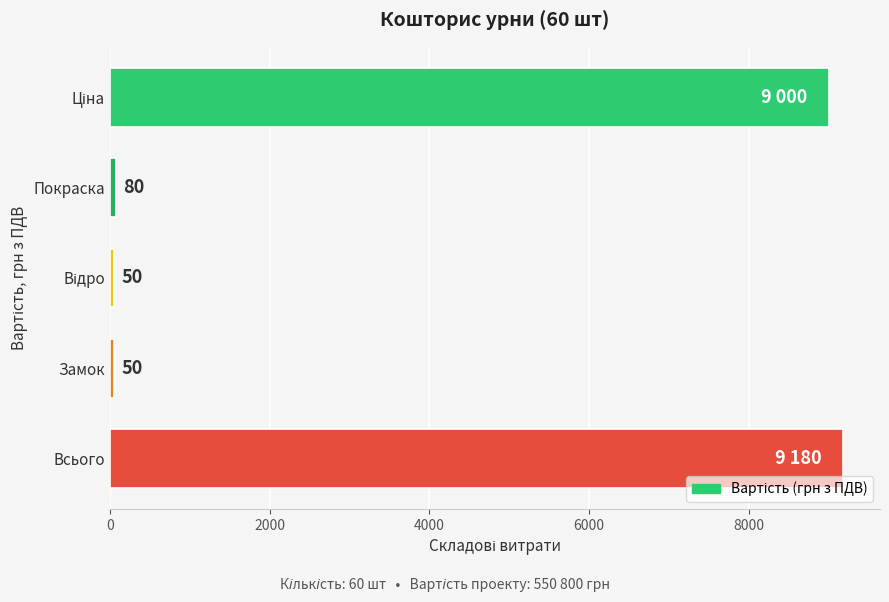

The value at Всього is 9180. True or false?

True